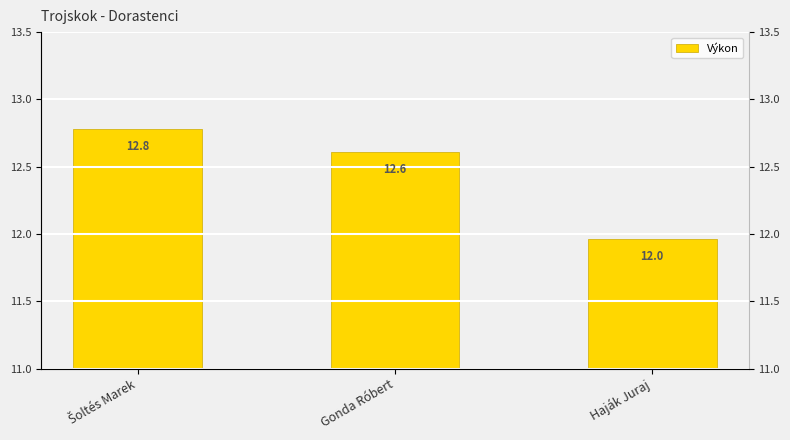

What is the maximum value shown in the chart?

12.8